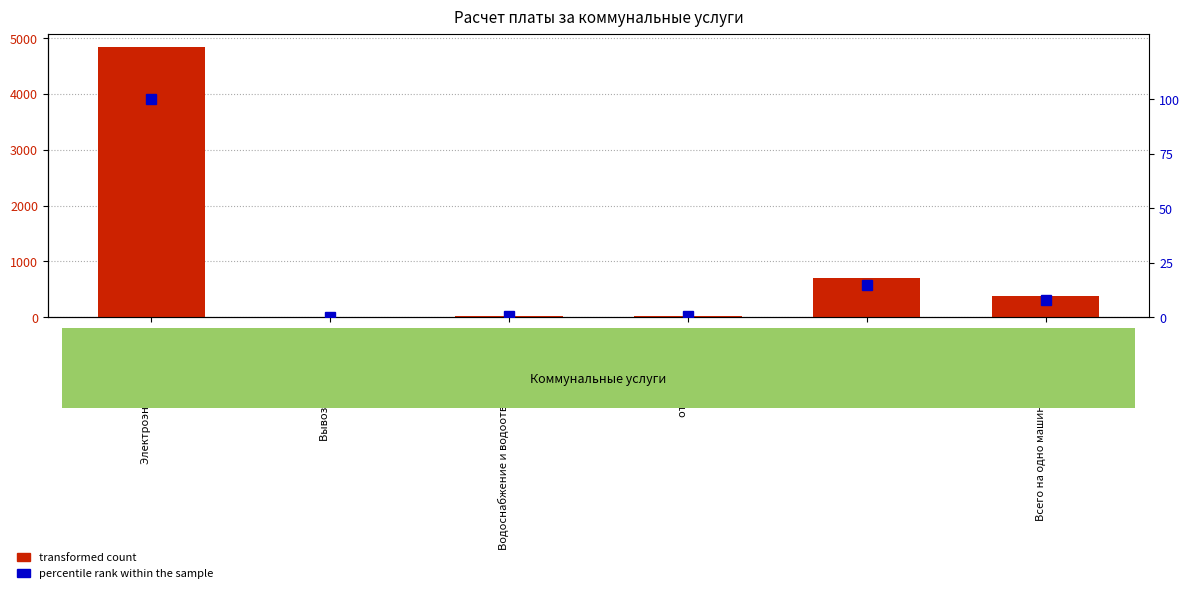

List the series in order of their peak value, lowest first.

percentile rank within the sample, transformed count